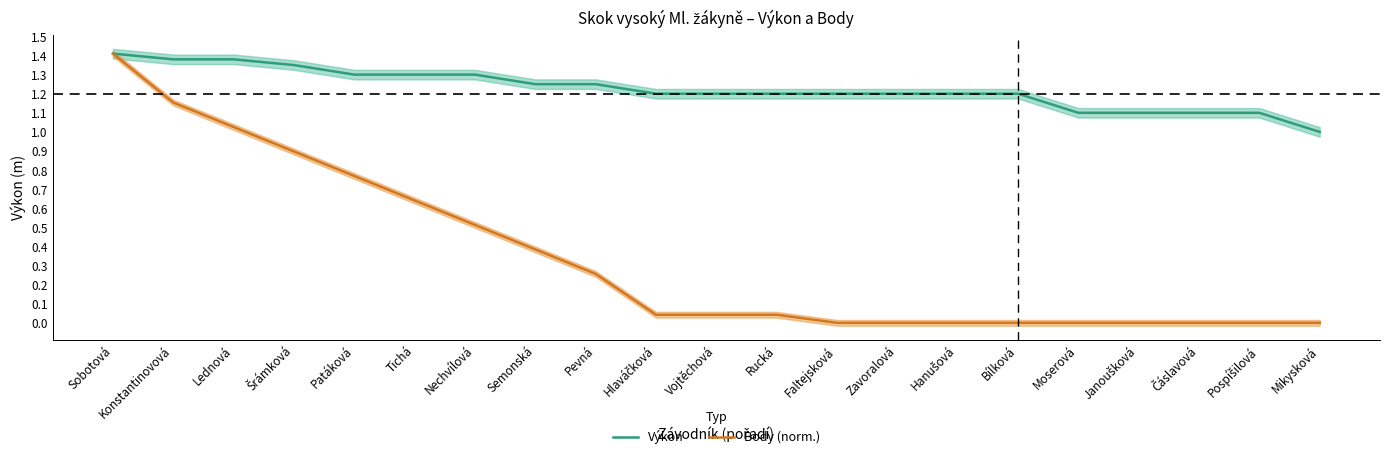

What is the spread (max minus min) of values at Moserová?

1.1